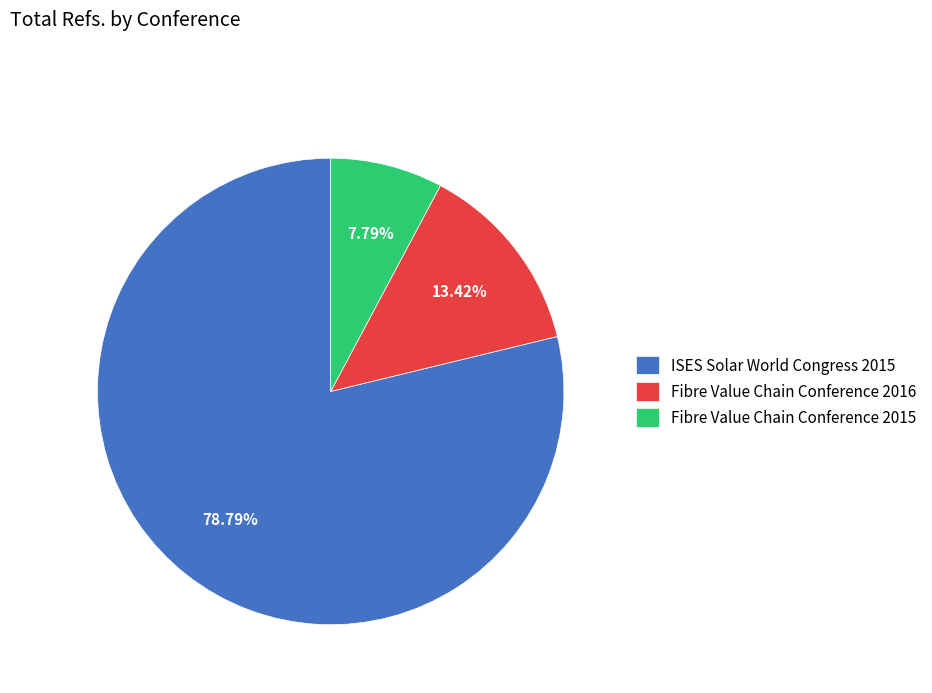

To the nearest percent, what is the average slice percentage?

33%